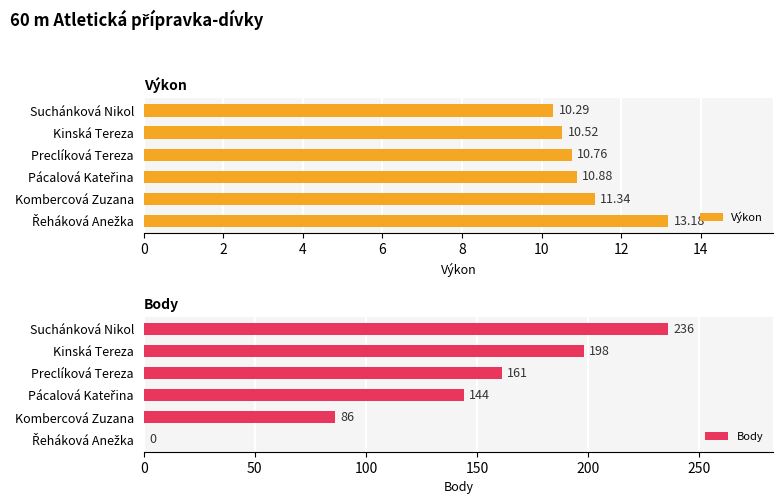

What is the sum of all Výkon values?

67.0